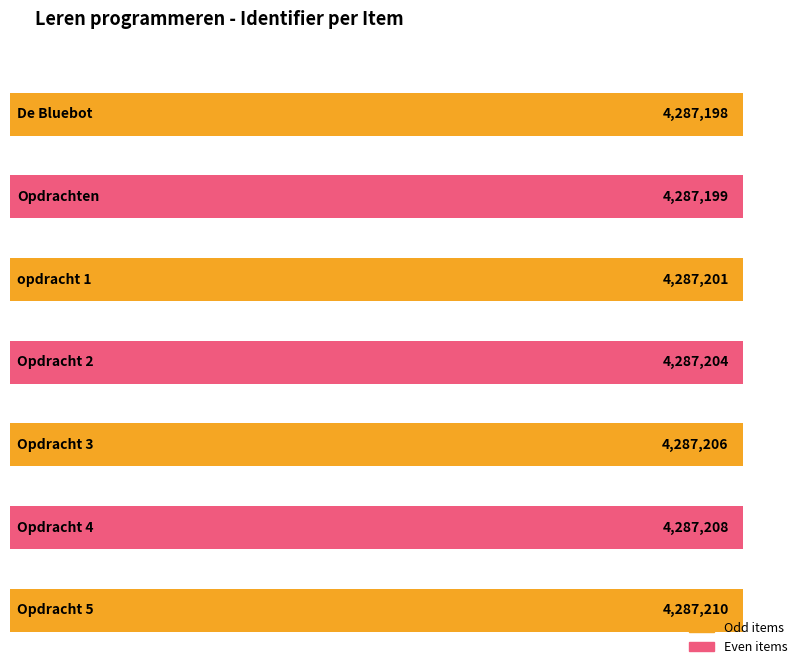

How many values are below 4287204?

3